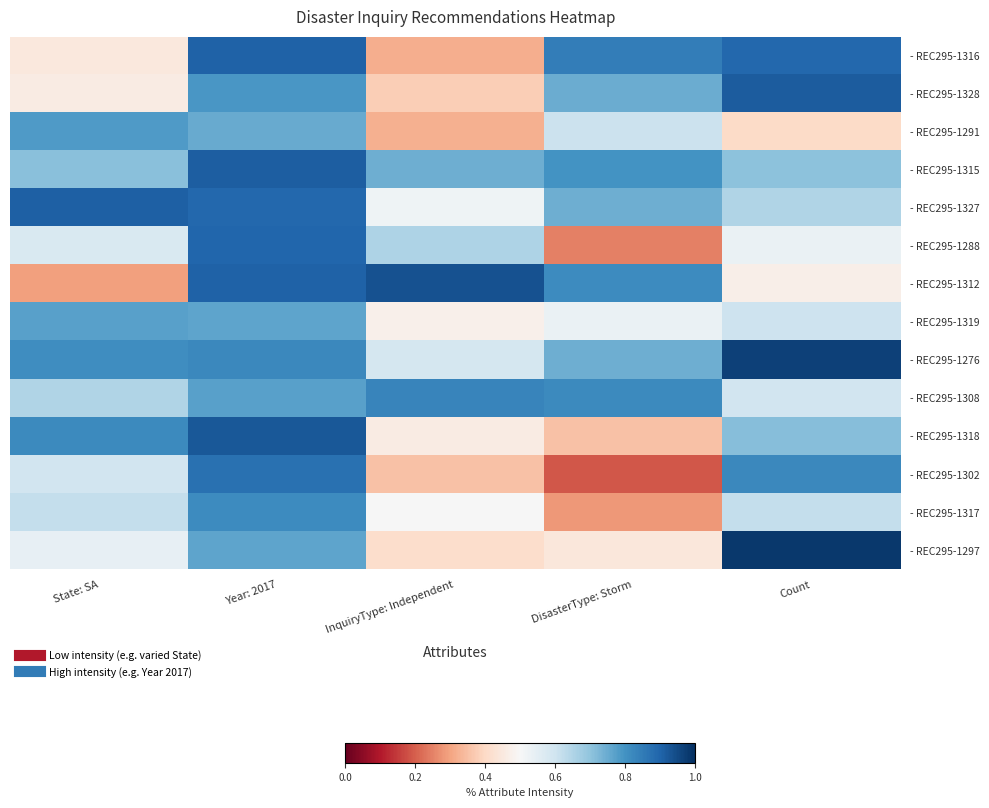

Which series has the largest total across all categories?

- REC295-1276